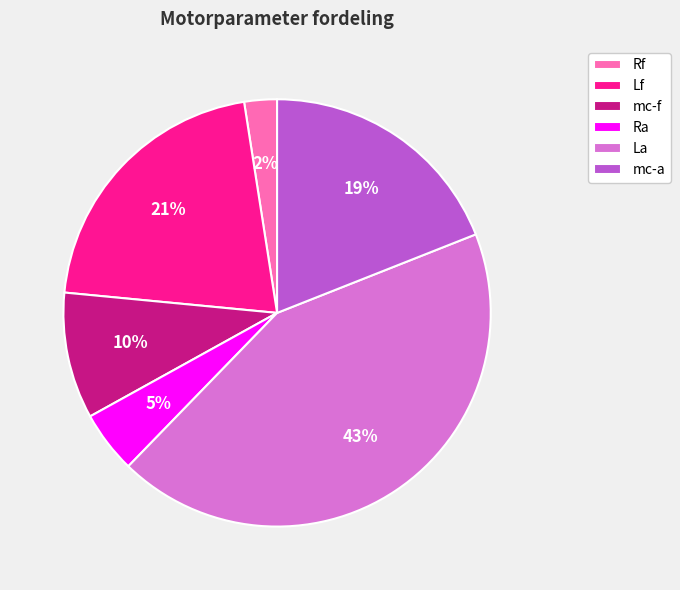

Between Ra and mc-f, which is larger?

mc-f